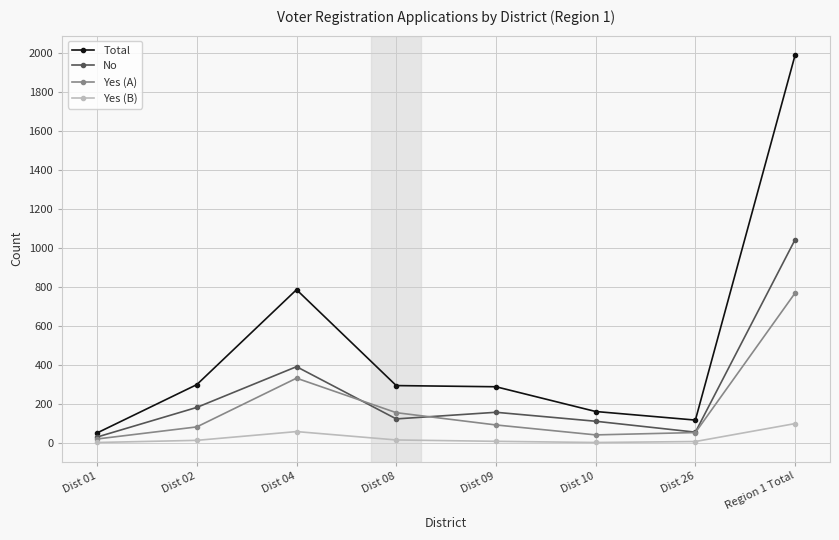

What is the sum of all Total values?

3978